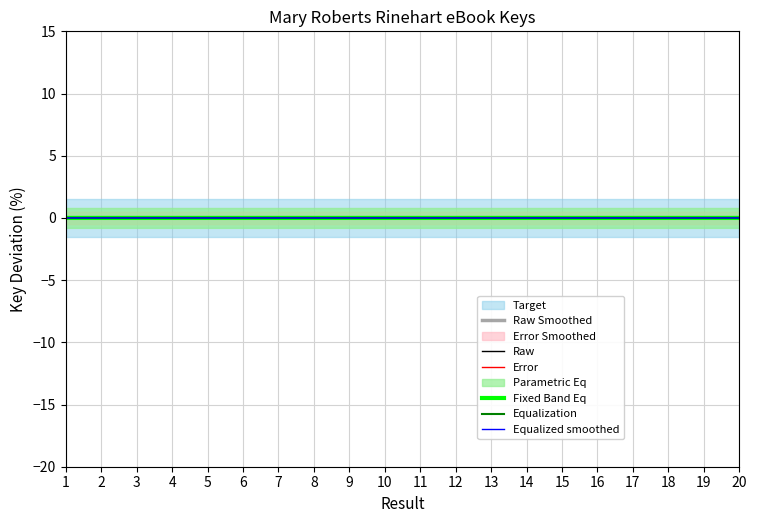

The Raw series shows 0.0 at 14. True or false?

True